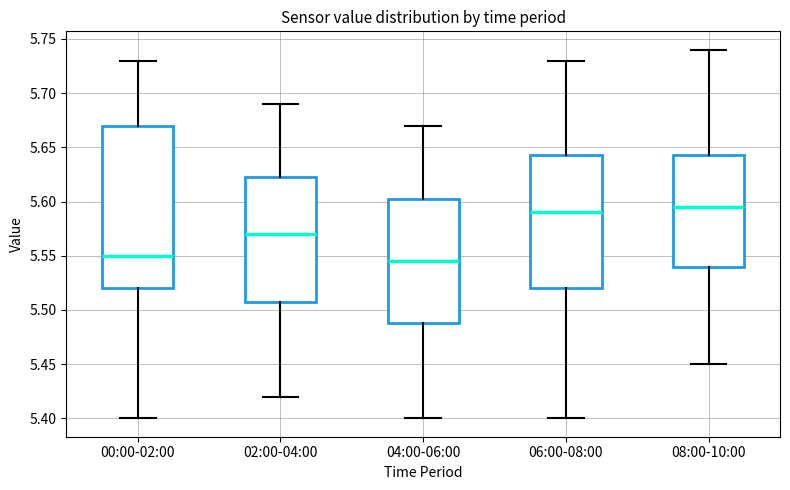

Reading left to right, transcribe this box plot: for each box, give where its median line is, the range the box spans, and where its two whiskers end, as read against the y-axis. The values are not printed on the chart, so give them approximately, as read against the axis.

00:00-02:00: median 5.550, box 5.520 to 5.670, whiskers 5.400 to 5.730
02:00-04:00: median 5.570, box 5.510 to 5.625, whiskers 5.420 to 5.690
04:00-06:00: median 5.545, box 5.490 to 5.605, whiskers 5.400 to 5.670
06:00-08:00: median 5.590, box 5.520 to 5.645, whiskers 5.400 to 5.730
08:00-10:00: median 5.595, box 5.540 to 5.645, whiskers 5.450 to 5.740